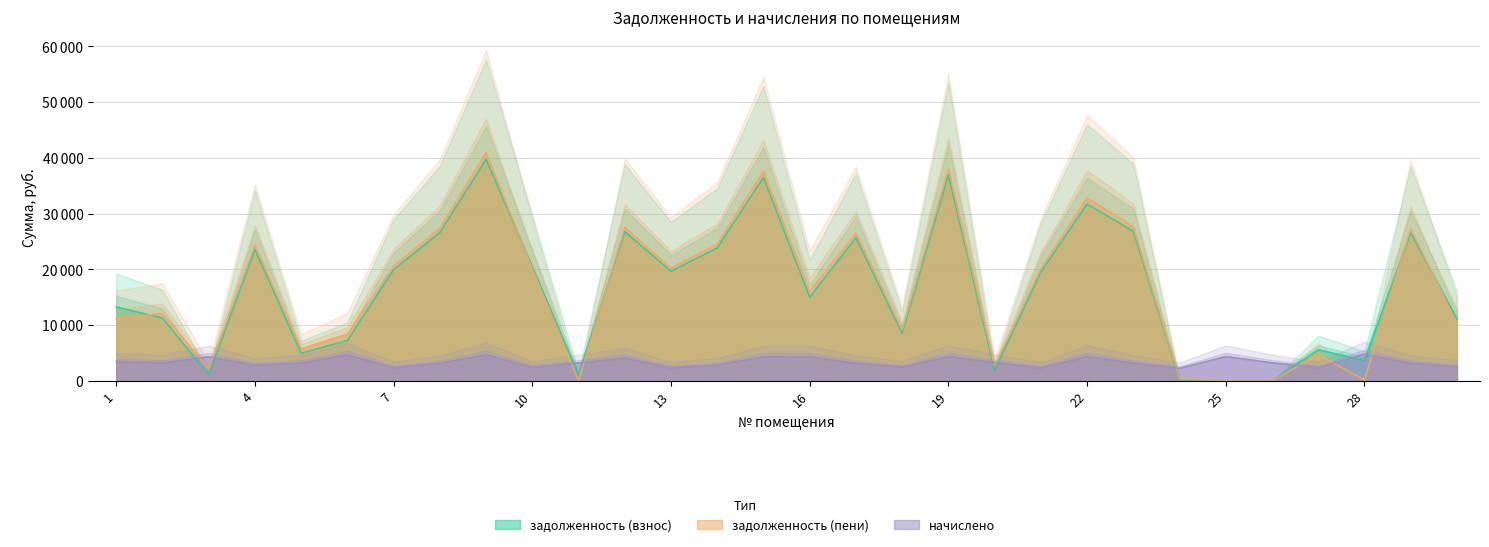

Rank the categories by начислено value from highest to lowest.

28, 9, 6, 22, 19, 25, 15, 3, 16, 12, 1, 20, 26, 2, 11, 5, 23, 8, 17, 29, 14, 4, 30, 18, 10, 7, 27, 13, 21, 24